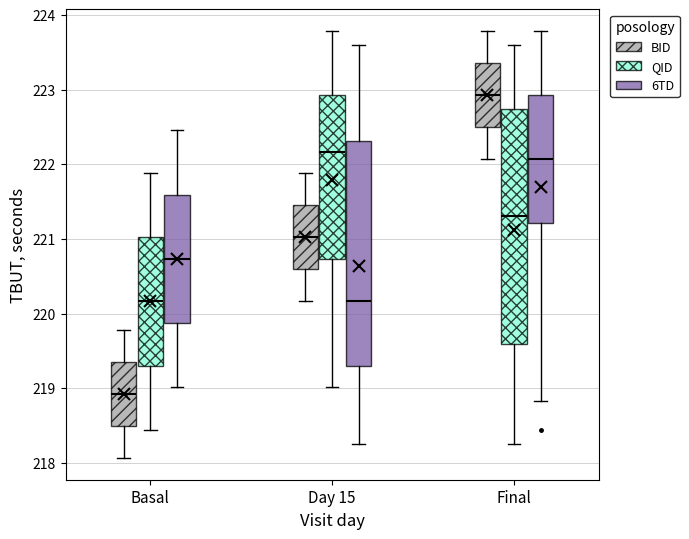

Reading left to right, transcribe this box plot: for each box, give where its median line is, the range the box spans, and where its two whiskers end, as read against the y-axis. The values are not printed on the chart, so give them approximately, as read against the axis.

Basal (BID): median 218.9, box 218.5 to 219.4, whiskers 218.1 to 219.8
Basal (QID): median 220.2, box 219.3 to 221.0, whiskers 218.4 to 221.9
Basal (6TD): median 220.7, box 219.9 to 221.6, whiskers 219.0 to 222.5
Day 15 (BID): median 221.0, box 220.6 to 221.5, whiskers 220.2 to 221.9
Day 15 (QID): median 222.2, box 220.7 to 222.9, whiskers 219.0 to 223.8
Day 15 (6TD): median 220.2, box 219.3 to 222.3, whiskers 218.3 to 223.6
Final (BID): median 222.9, box 222.5 to 223.4, whiskers 222.1 to 223.8
Final (QID): median 221.3, box 219.6 to 222.7, whiskers 218.3 to 223.6
Final (6TD): median 222.1, box 221.2 to 222.9, whiskers 218.8 to 223.8